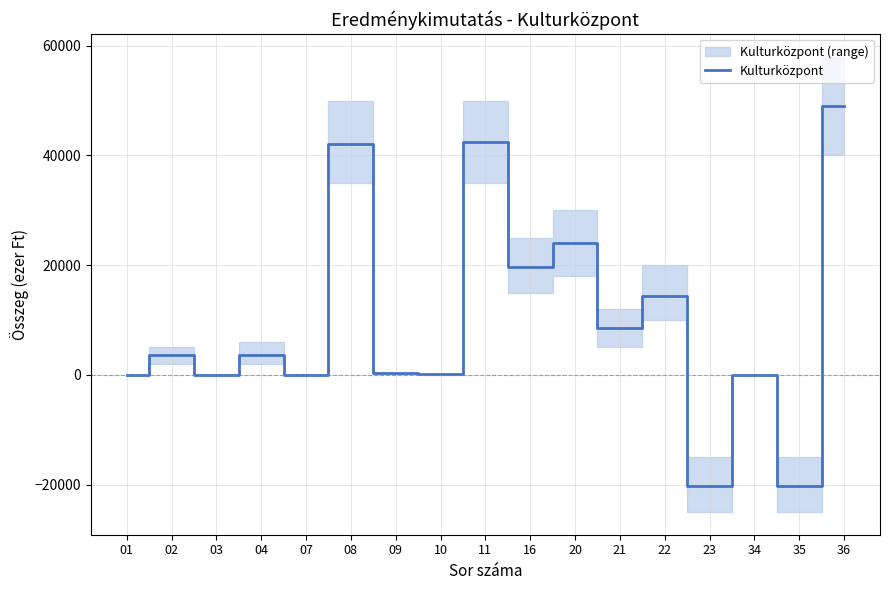

Does the chart have visible grid lines?

Yes